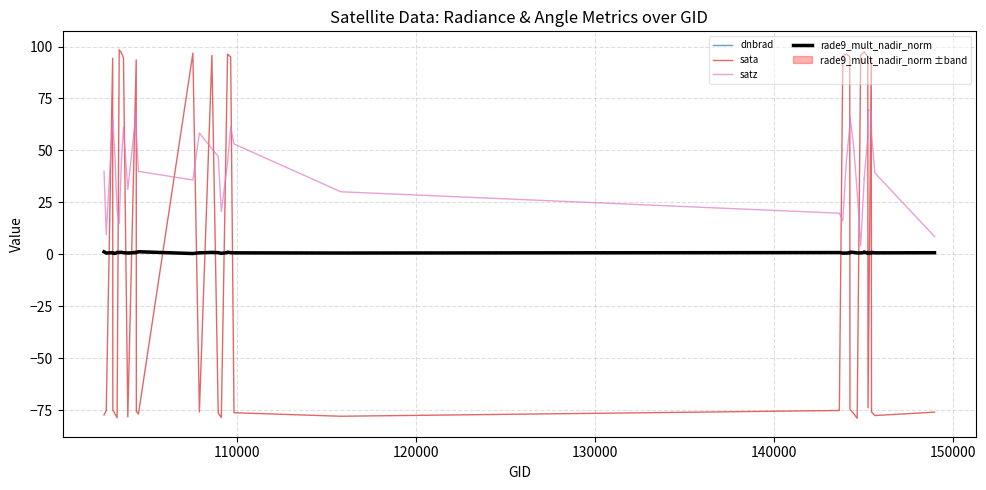

Which series has the widest spread of values?

sata